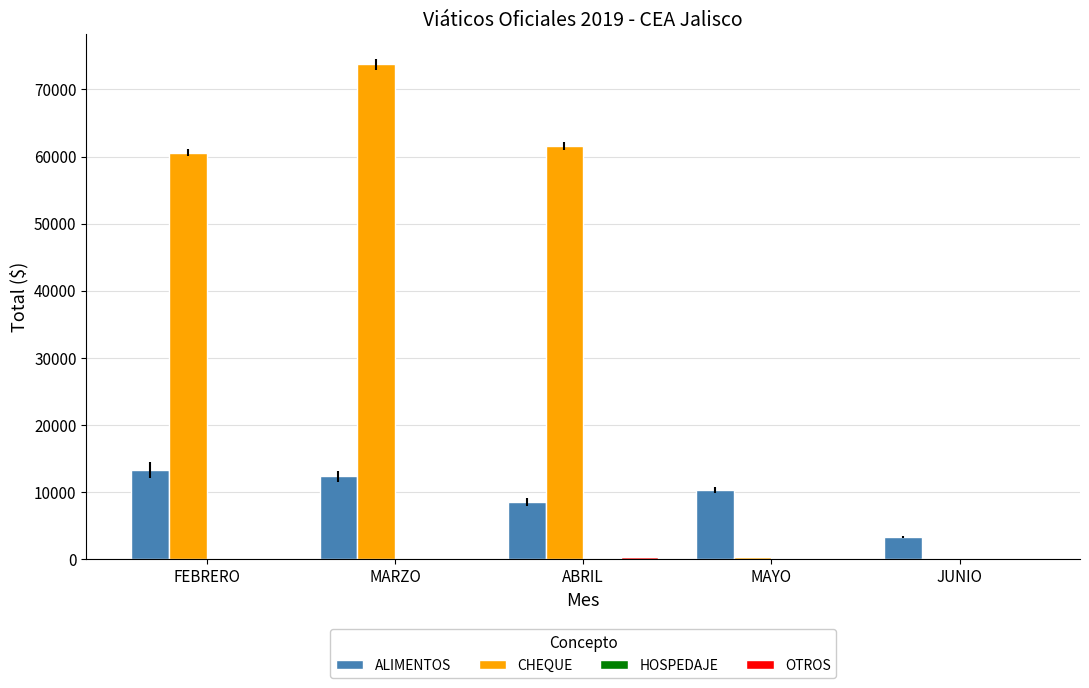

Where is CHEQUE nearest to the value 36963?

FEBRERO